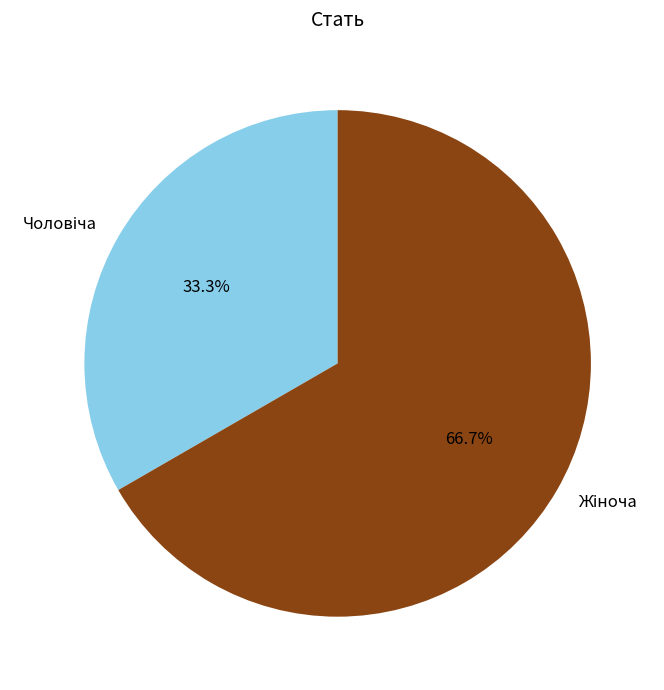

To the nearest percent, what is the average slice percentage?

50%